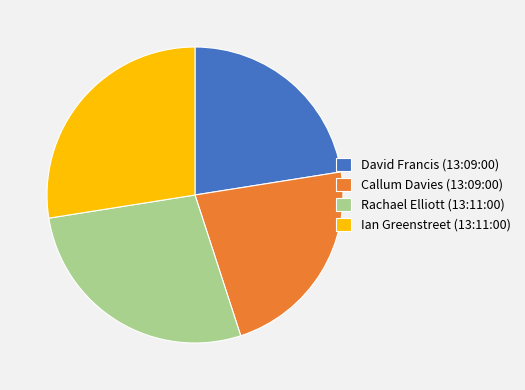

How many slices are in this pie chart?

4